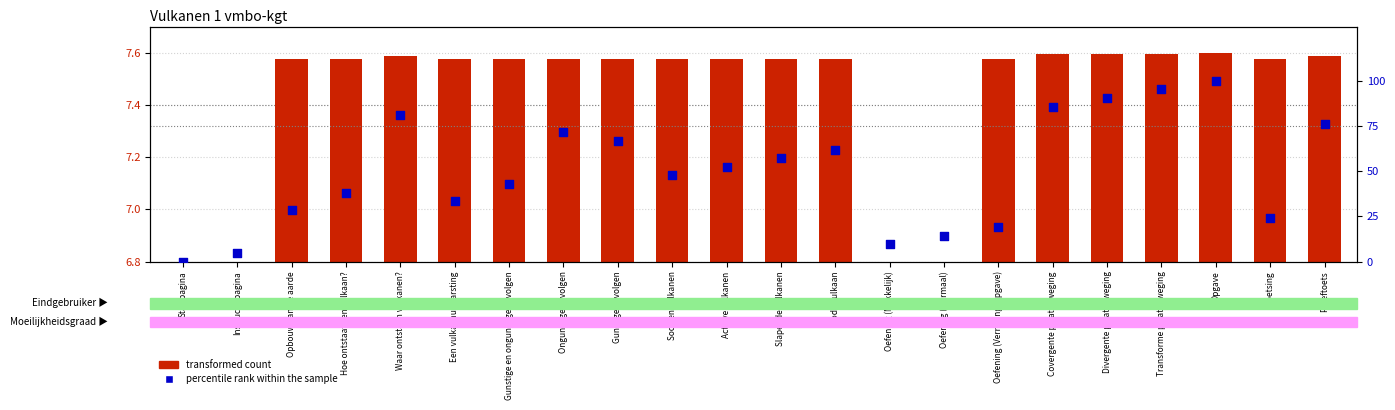

Which series has the largest total across all categories?

percentile rank within the sample